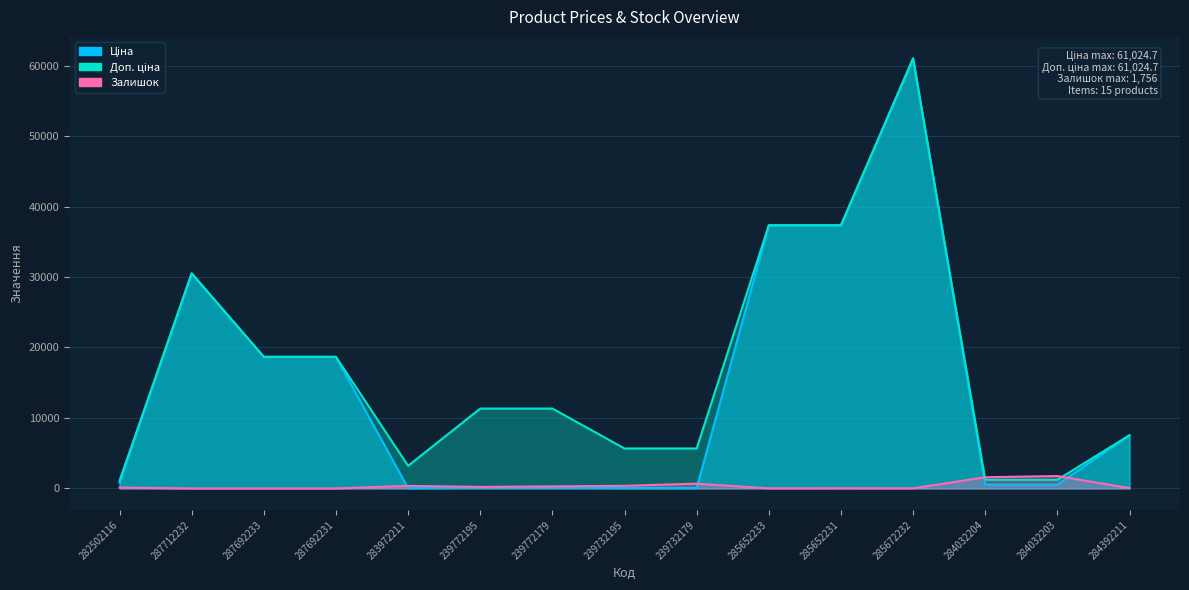

What is the sum of the Доп. ціна values at 282502116 and 285652231?

38444.8